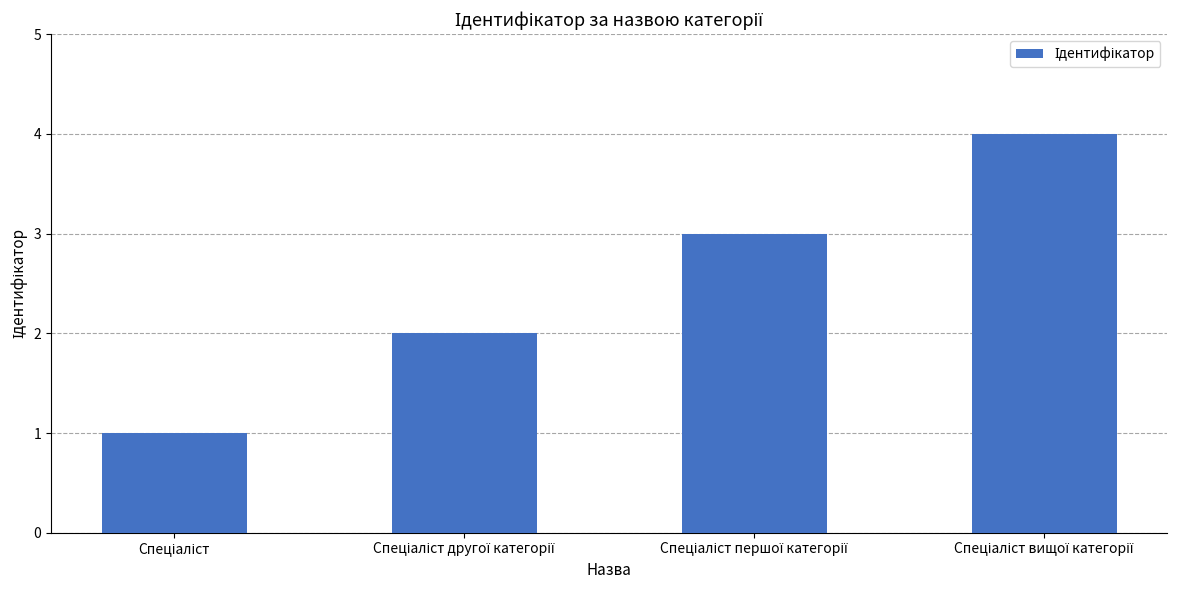

Reading left to right, what are all the values shown in this chart?

1	2	3	4